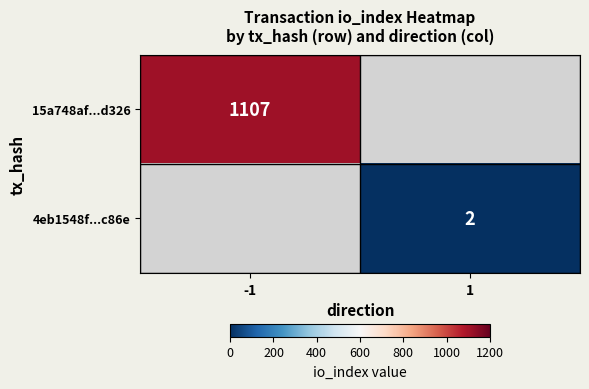

Is it true that 15a748af...d326 equals 1107 at -1?

True